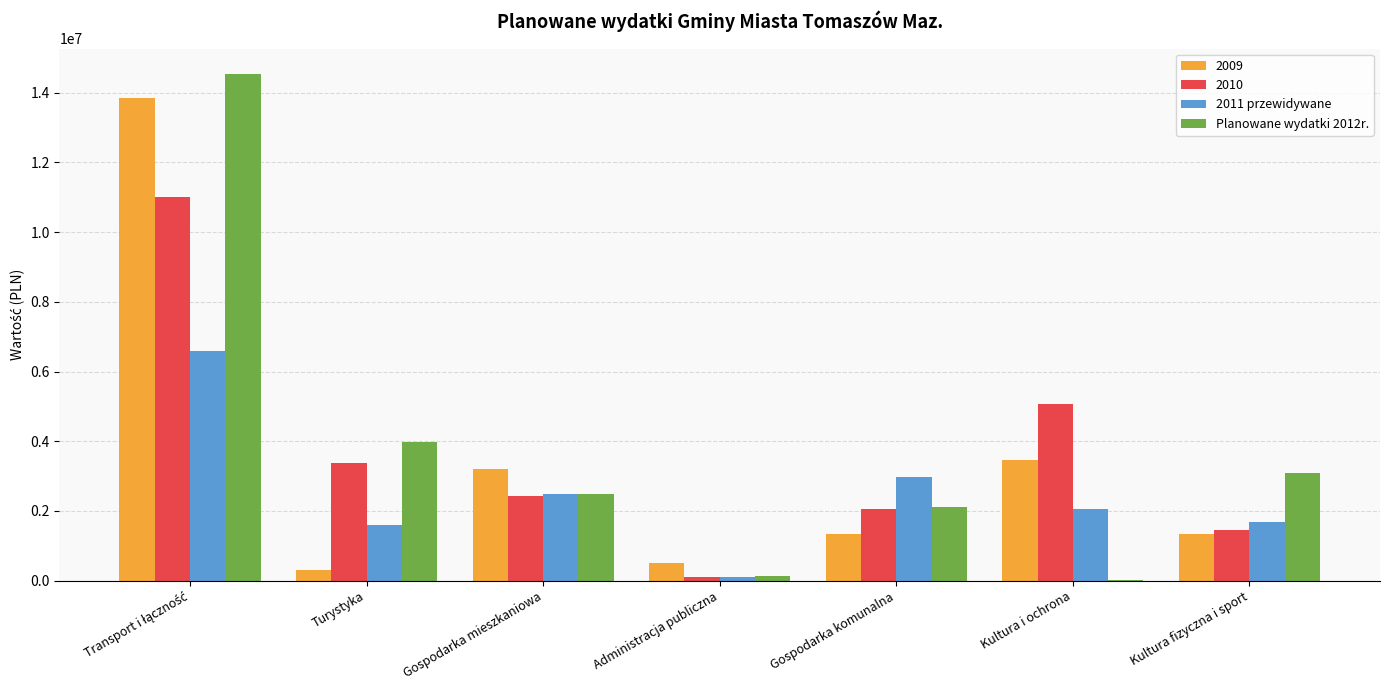

At which label is Planowane wydatki 2012r. closest to 7276410?

Turystyka